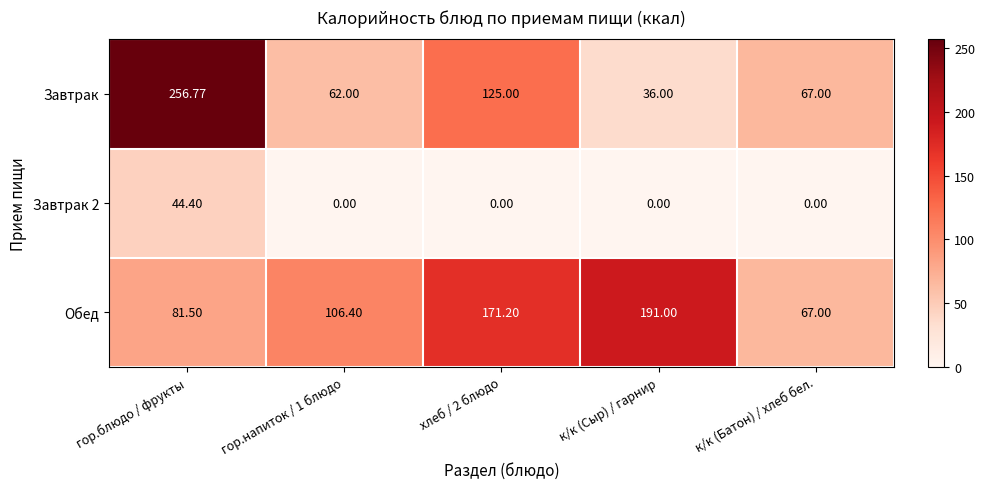

At which label does Завтрак reach its peak?

гор.блюдо / фрукты